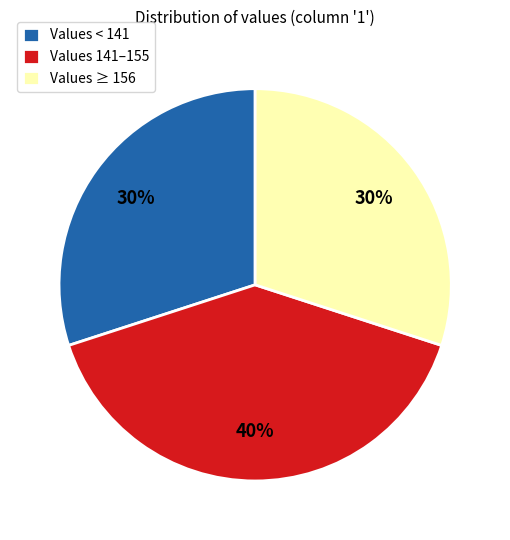

To the nearest percent, what is the difference between the largest and smallest slice percentages?

10%